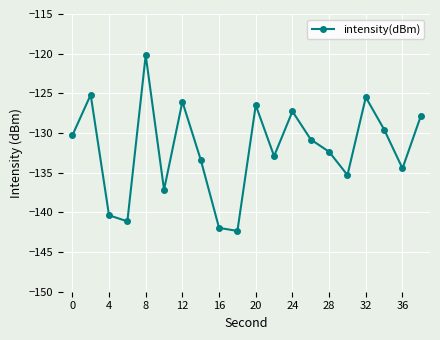

What is the value of the 18th point from the left?

-129.6